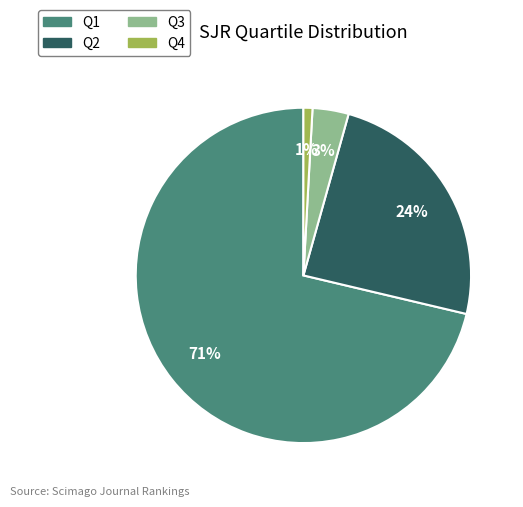

Is there any slice that represents more than half of the pie?

Yes